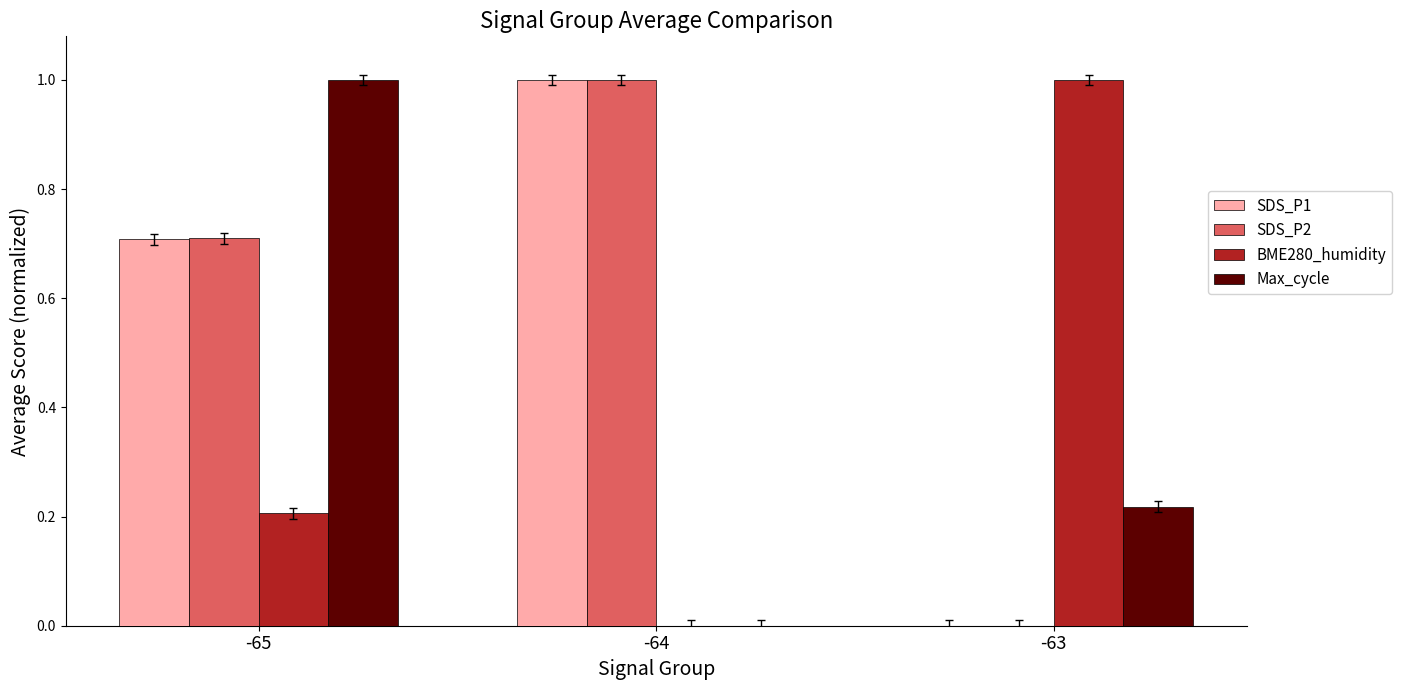

At which label does SDS_P1 reach its peak?

-64